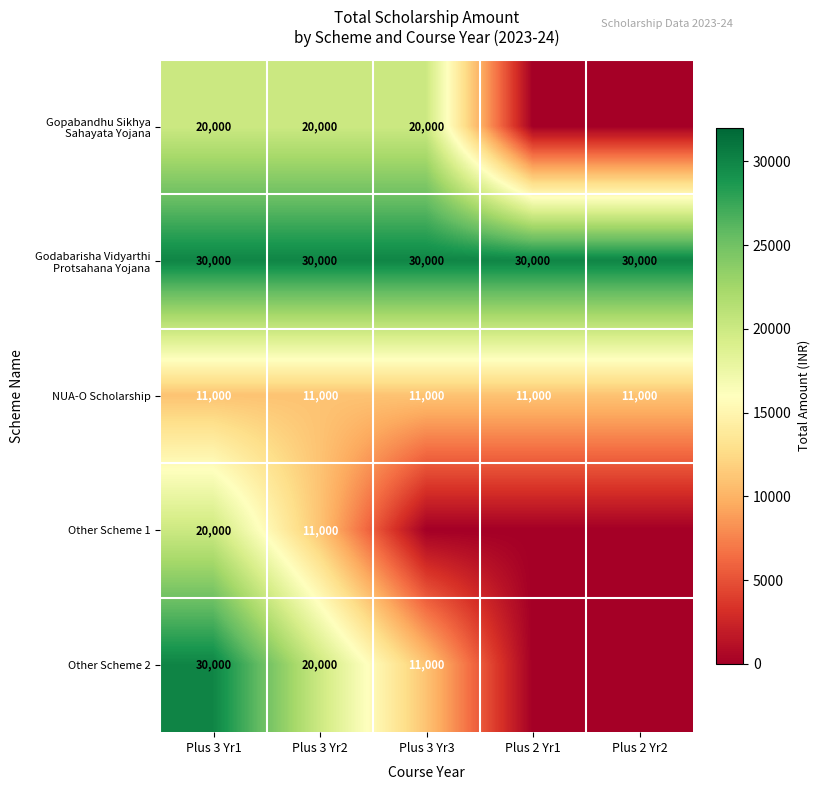

The Gopabandhu Sikhya Sahayata Yojana series shows 20000 at Plus 3 Yr3. True or false?

True